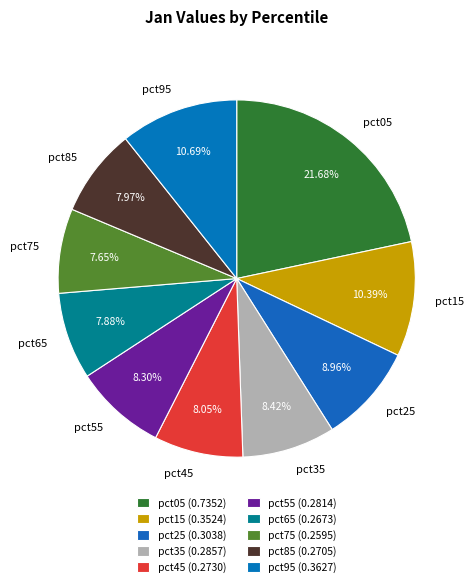

Is pct05 the majority of the pie?

No